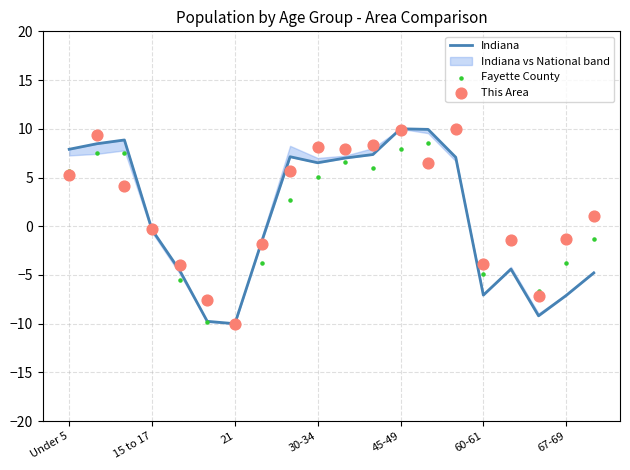

What is the total value across all series at 30-34?

19.7